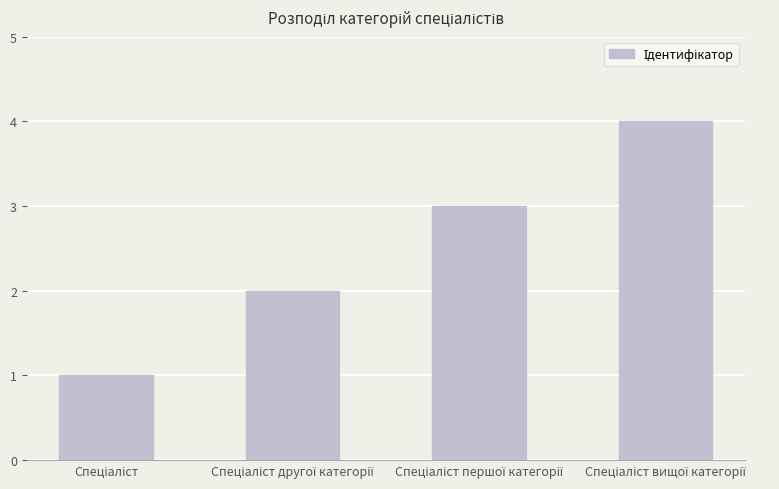

What is the maximum value shown in the chart?

4